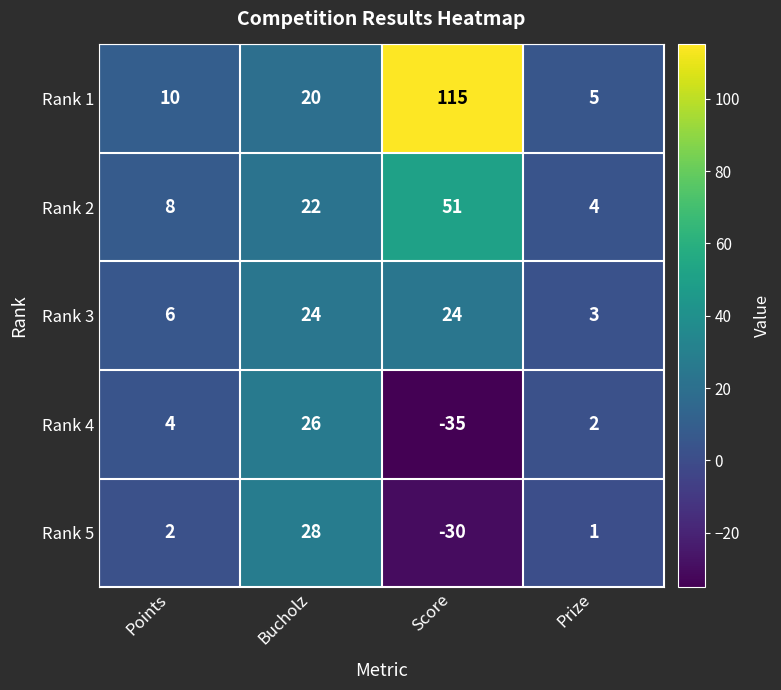

Reading right to left, what are all the values shown in this chart?

Rank 1: 5	115	20	10
Rank 2: 4	51	22	8
Rank 3: 3	24	24	6
Rank 4: 2	-35	26	4
Rank 5: 1	-30	28	2